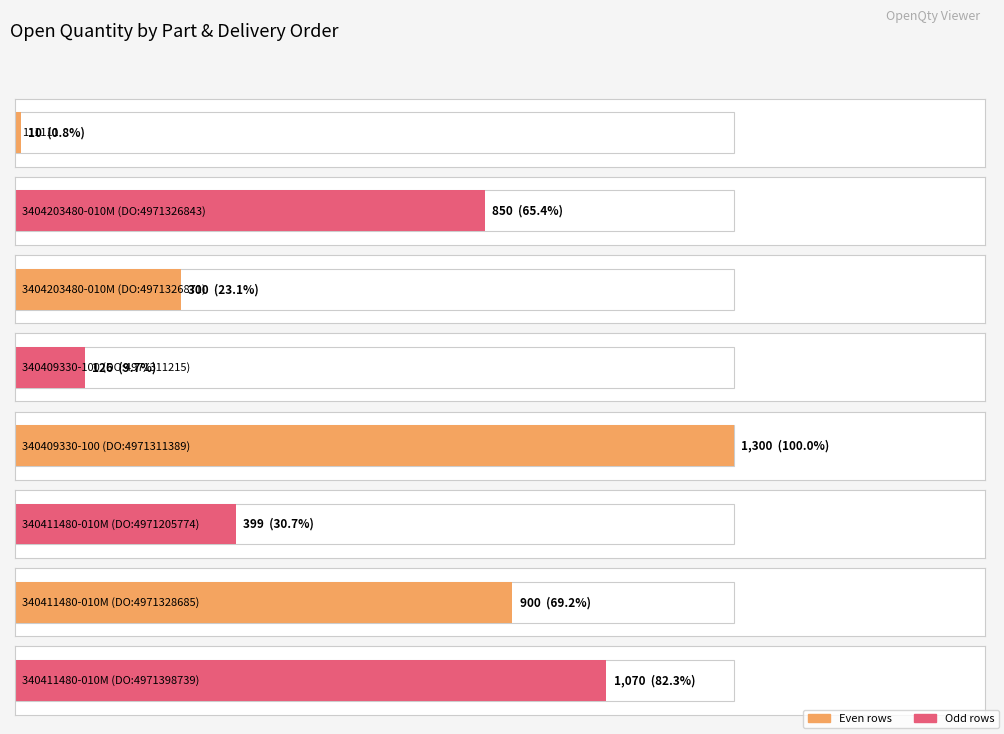

Is it true that the value at 3404203480-010M (DO:4971326871) is 300?

True